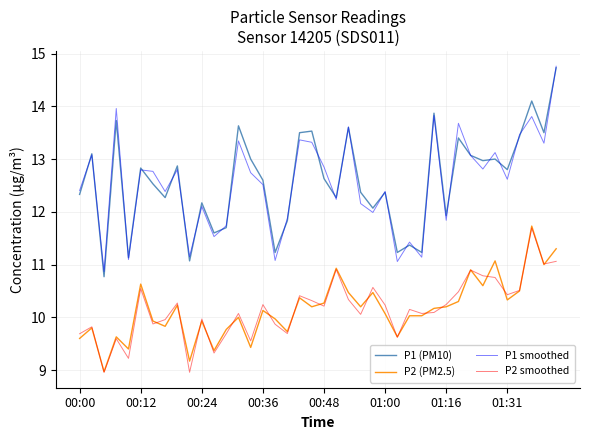

What is the sum of all P2 (PM2.5) values?

406.3